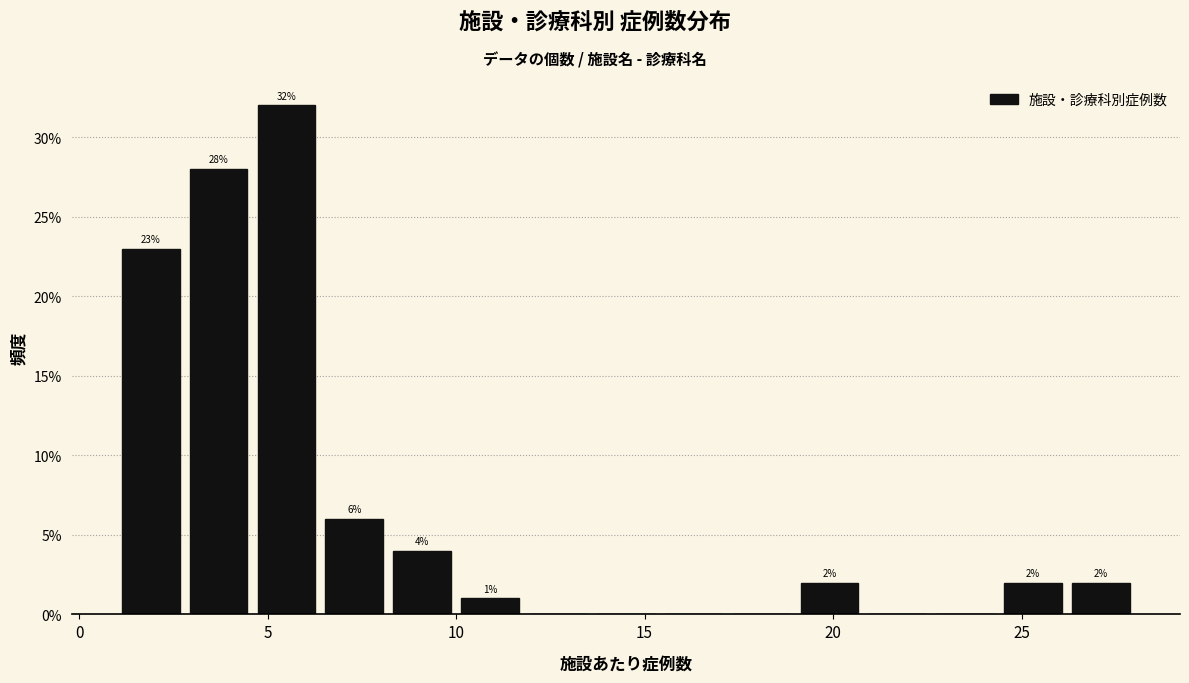

Read against the x-axis, roughly where is the centre of the tallest bar?

5.5